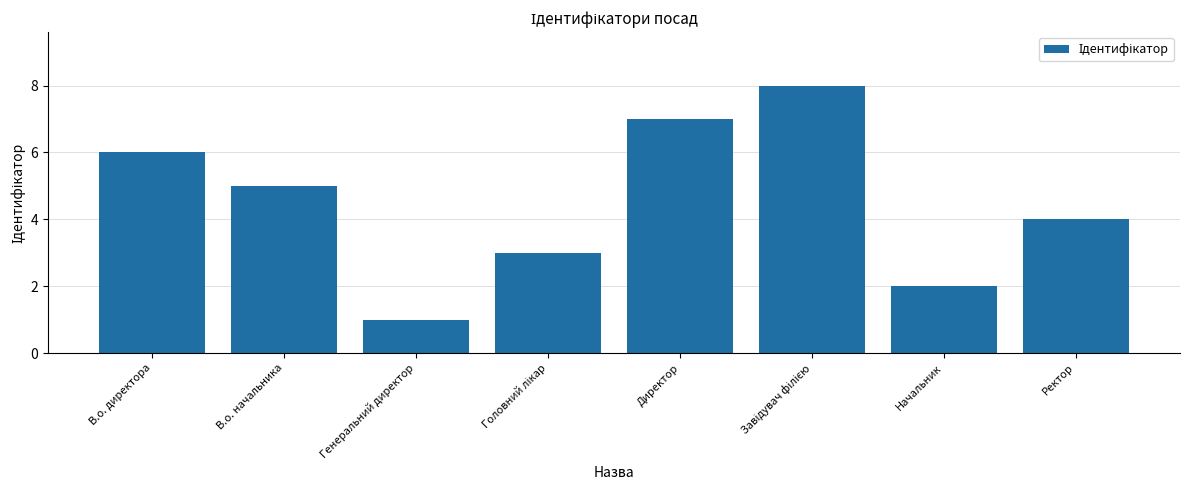

Reading right to left, what are all the values shown in this chart?

4	2	8	7	3	1	5	6